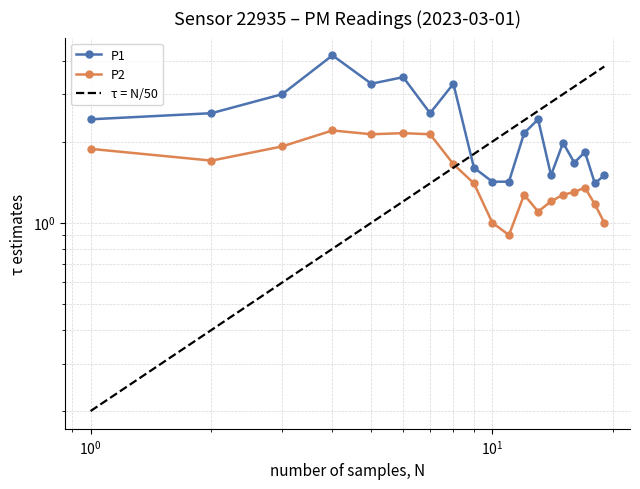

What is the difference between the maximum and minimum values in the P2 series?

1.3